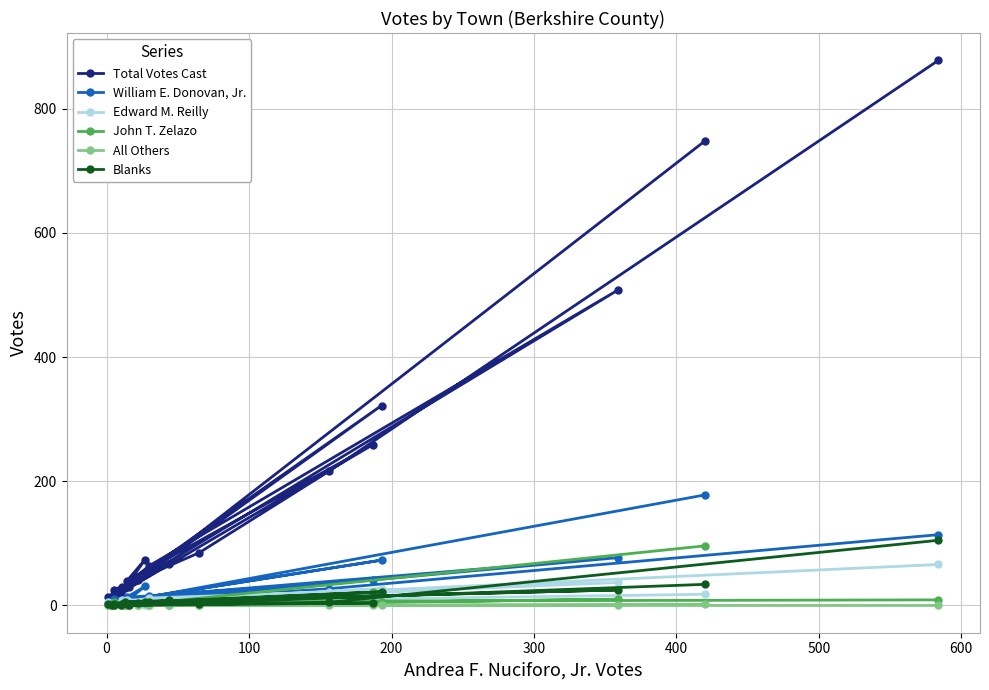

How many lines are shown in the chart?

6